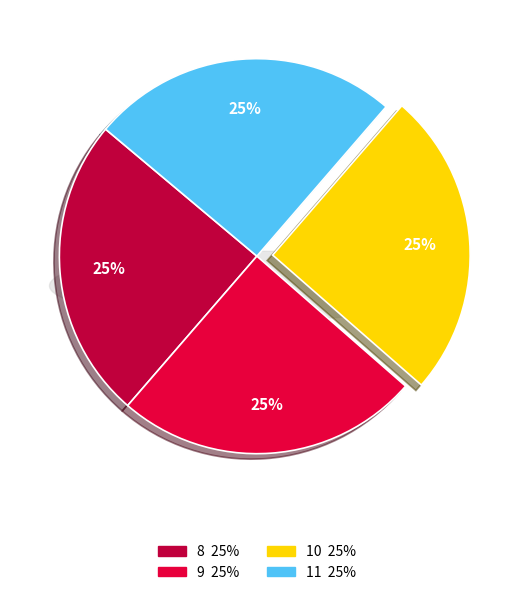

True or false: 9 accounts for 32% of the total.

False